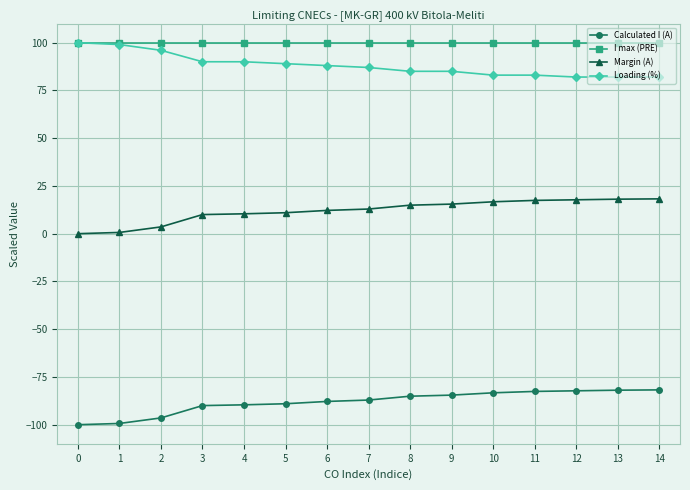

Is it true that Calculated I (A) equals -85.1 at 8?

True